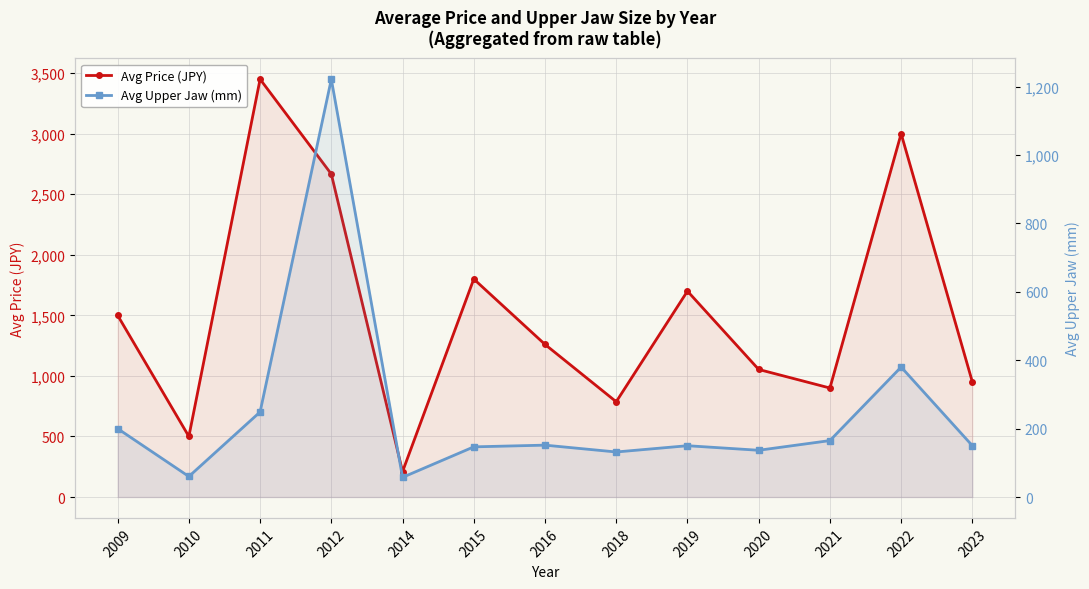

List the labels in order of Avg Price (JPY) value, largest first.

2011, 2022, 2012, 2015, 2019, 2009, 2016, 2020, 2023, 2021, 2018, 2010, 2014